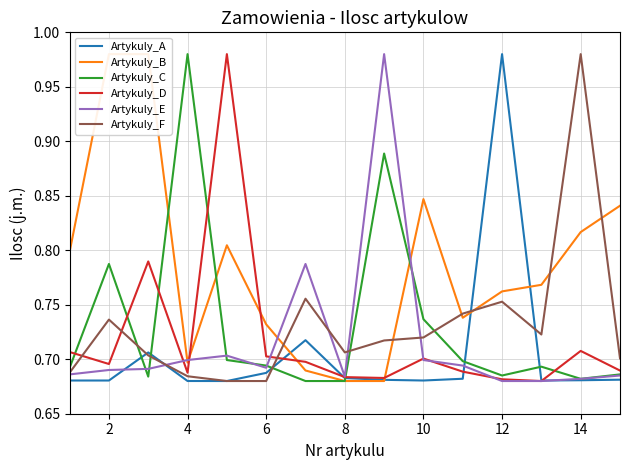

At which label does Artykuly_A reach its peak?

12